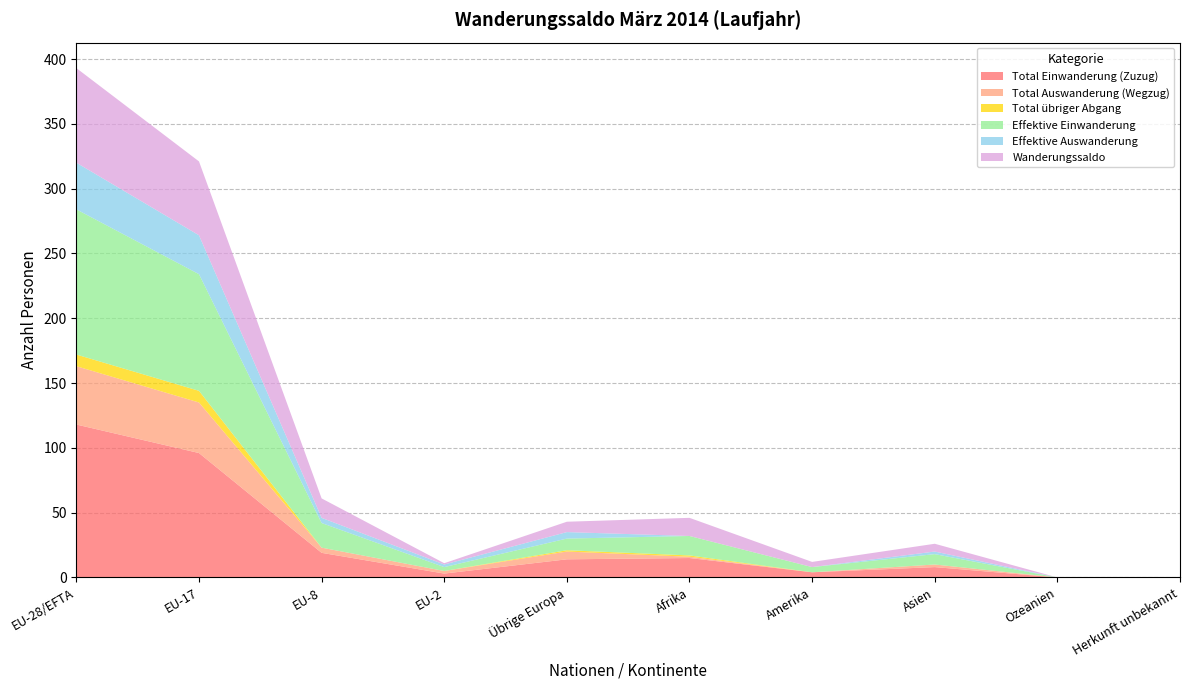

Reading right to left, transcribe all the data shown in this chart.

Total Einwanderung (Zuzug): 0	0	8	4	15	14	3	19	96	118
Total Auswanderung (Wegzug): 0	0	2	0	1	6	2	4	39	45
Total übriger Abgang: 0	0	0	0	1	1	0	0	9	9
Effektive Einwanderung: 0	0	8	4	15	9	3	19	90	112
Effektive Auswanderung: 0	0	2	0	0	5	2	4	30	36
Wanderungssaldo: 0	0	6	4	14	8	1	15	57	73